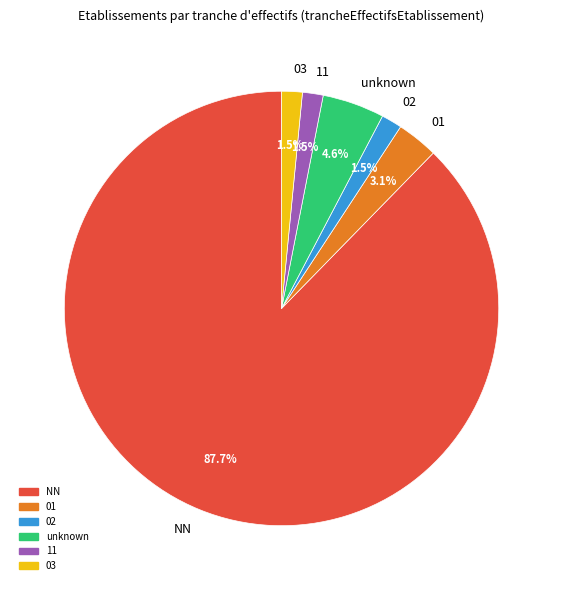

Which category has the biggest portion of the pie?

NN